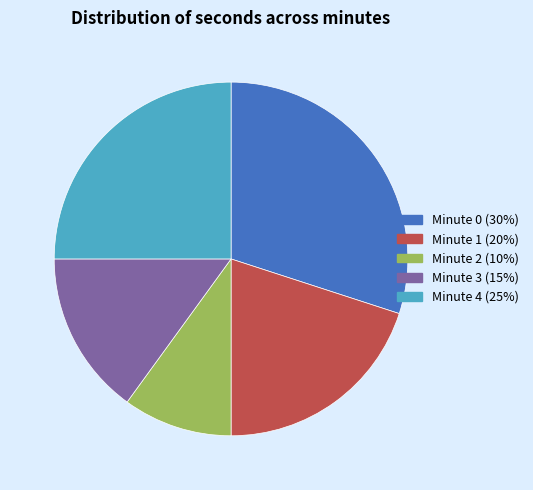

Is it true that Minute 2 is 10% of the pie?

True